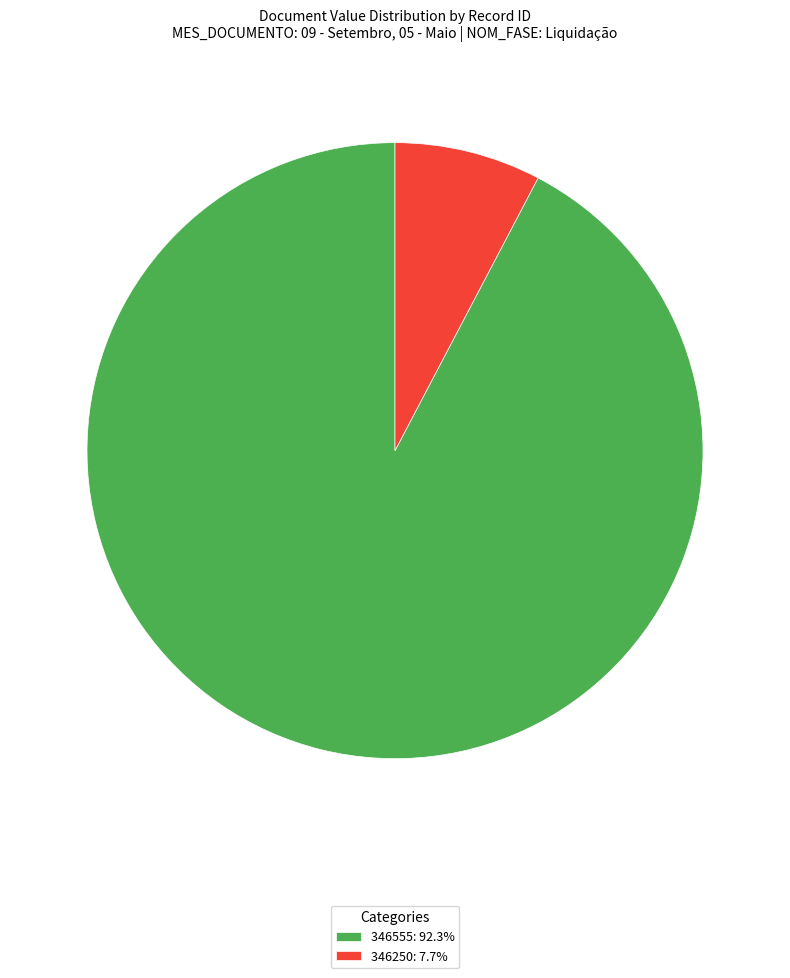

Is the sum of 346555: 92.3% and 346250: 7.7% greater than half?

Yes